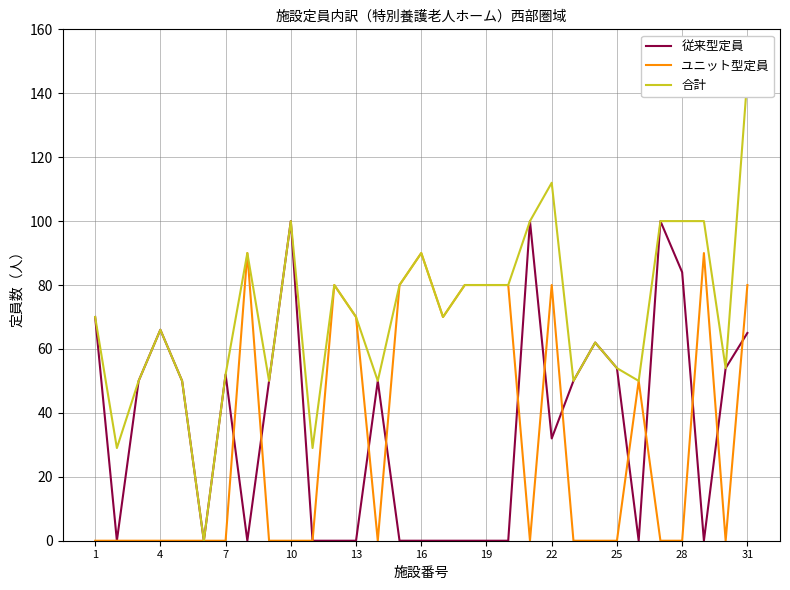

True or false: 合計 has more than 0 points higher than both neighbors.

True